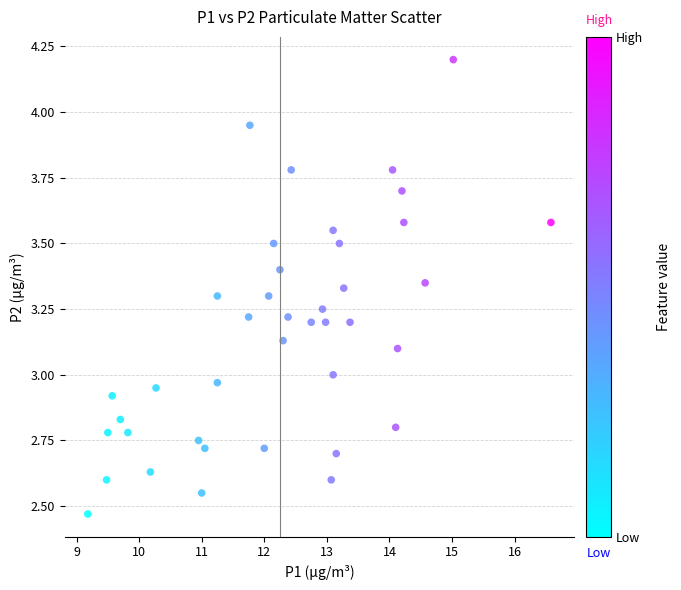

What is the range of Y values (max minus min)?

1.7